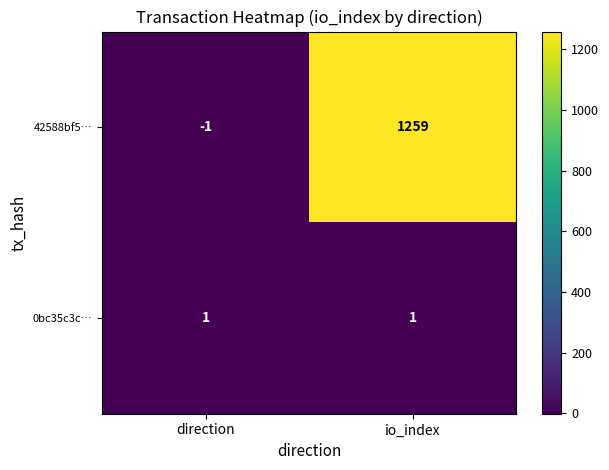

Where is 42588bf5… nearest to the value 629?

direction